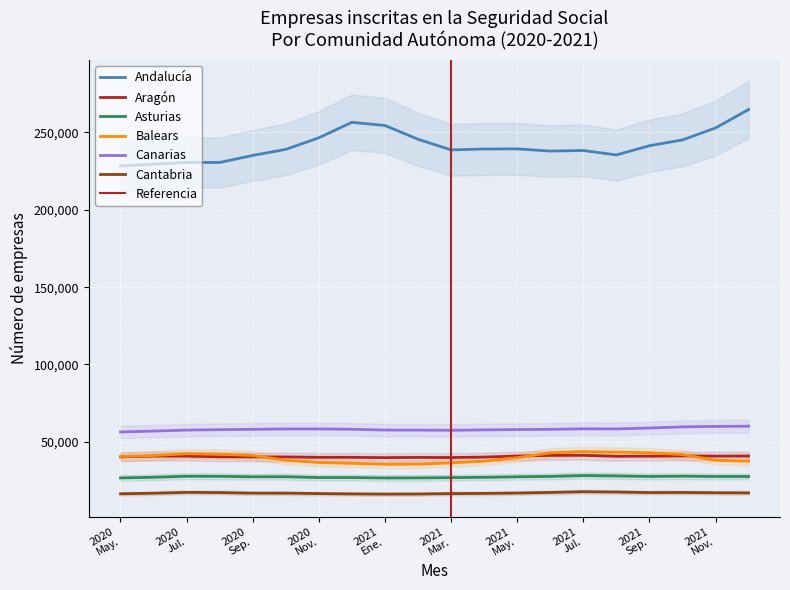

Rank the series by their maximum value, from highest to lowest.

Andalucía, Canarias, Balears, Aragón, Asturias, Cantabria